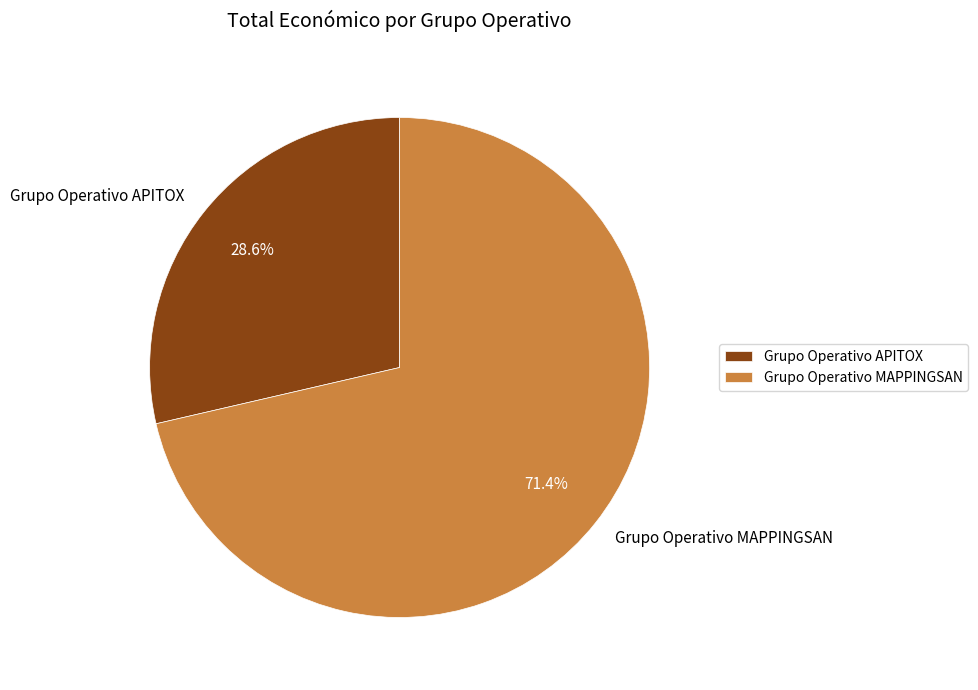

Rank the categories by value from lowest to highest.

Grupo Operativo APITOX, Grupo Operativo MAPPINGSAN